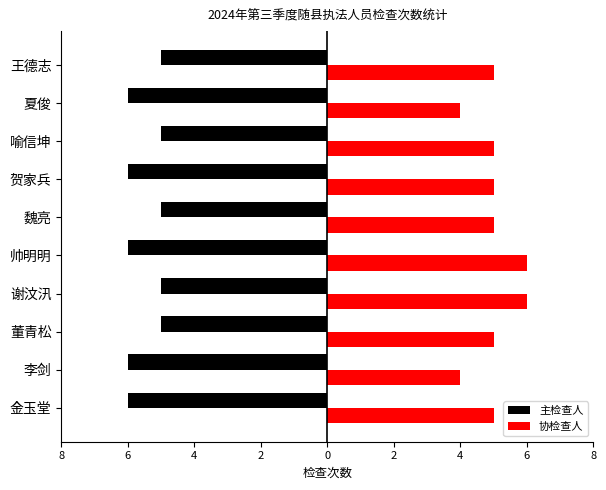

What is the value of the 主检查人 bar at the 1st from the left?

-6